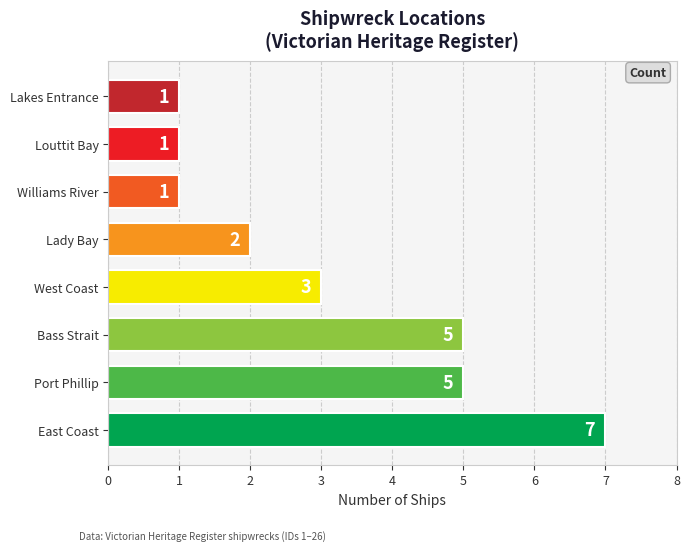

Are the bars horizontal?

Yes